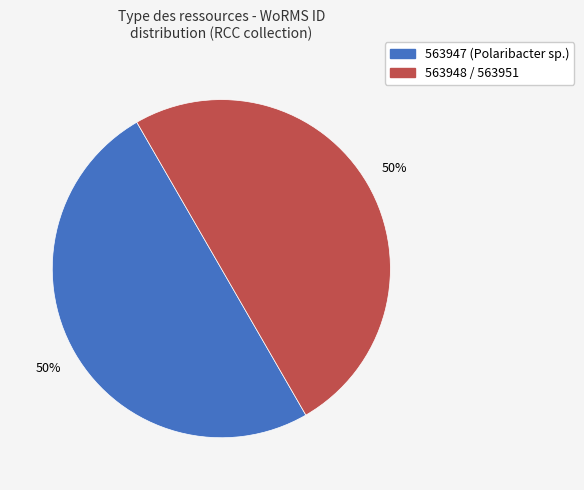

To the nearest percent, what is the average slice percentage?

50%